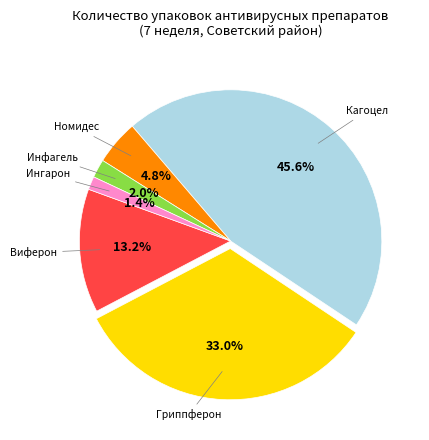

Is there any slice that represents more than half of the pie?

No